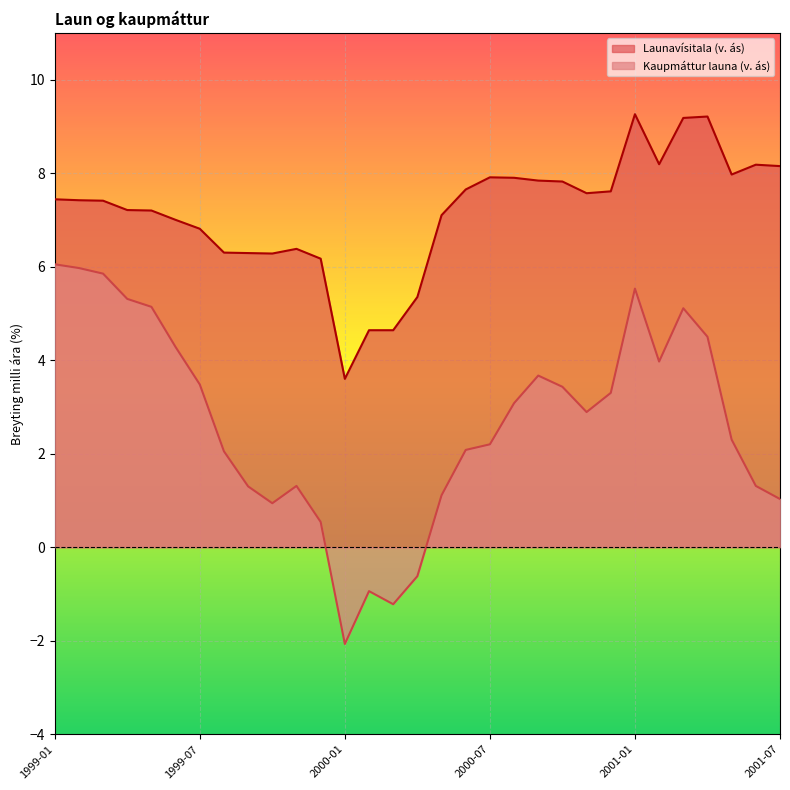

Rank the categories by Kaupmáttur launa (v. ás) value from highest to lowest.

1999-01, 1999-02, 1999-03, 2001-01, 1999-04, 1999-05, 2001-03, 2001-04, 1999-06, 2001-02, 2000-09, 1999-07, 2000-10, 2000-12, 2000-08, 2000-11, 2001-05, 2000-07, 2000-06, 1999-08, 1999-11, 2001-06, 1999-09, 2000-05, 2001-07, 1999-10, 1999-12, 2000-04, 2000-02, 2000-03, 2000-01